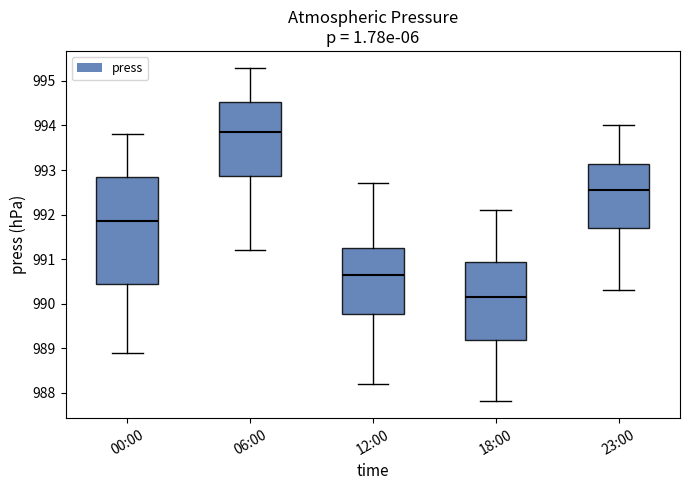

Reading left to right, transcribe this box plot: for each box, give where its median line is, the range the box spans, and where its two whiskers end, as read against the y-axis. The values are not printed on the chart, so give them approximately, as read against the axis.

00:00: median 991.9, box 990.5 to 992.9, whiskers 988.9 to 993.8
06:00: median 993.9, box 992.9 to 994.5, whiskers 991.2 to 995.3
12:00: median 990.7, box 989.8 to 991.3, whiskers 988.2 to 992.7
18:00: median 990.2, box 989.2 to 990.9, whiskers 987.8 to 992.1
23:00: median 992.6, box 991.7 to 993.1, whiskers 990.3 to 994.0